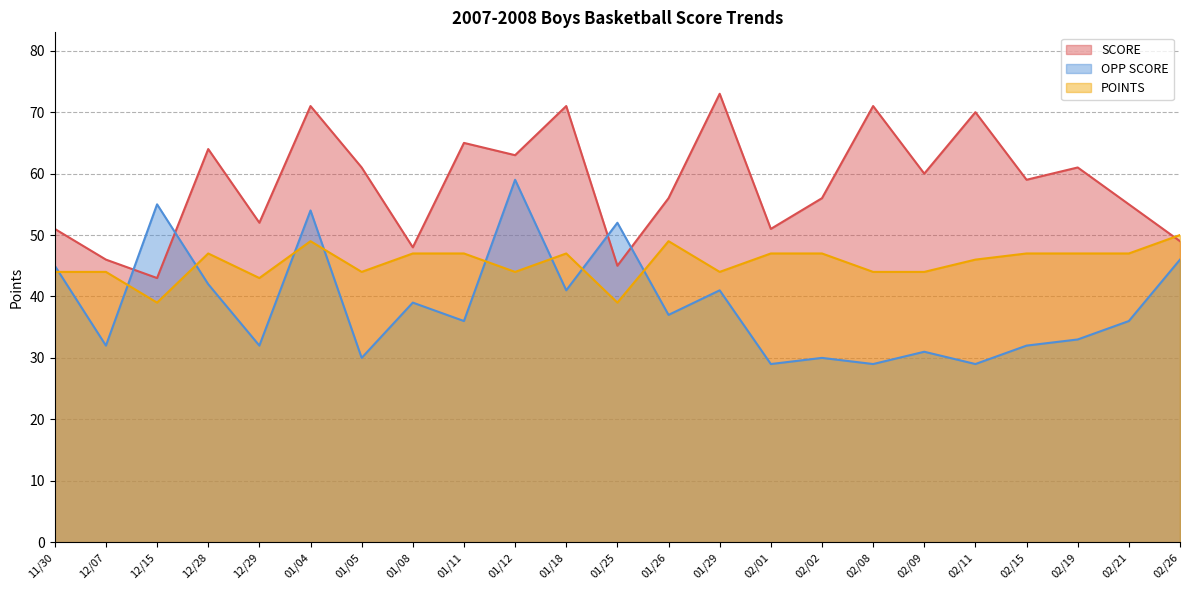

True or false: SCORE has a value of 71 at 01/04.

True